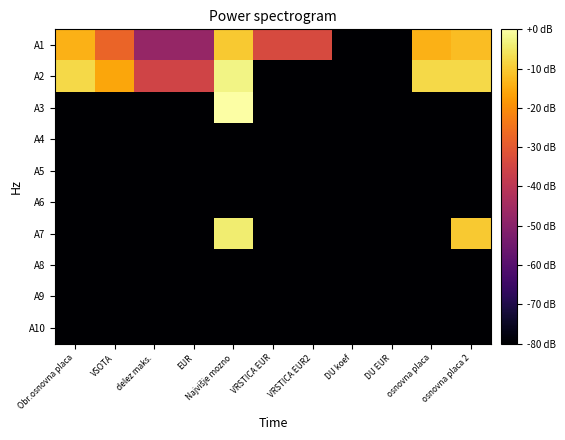

Rank the series at delez maks. from highest to lowest value.

A2, A1, A3, A4, A5, A6, A7, A8, A9, A10